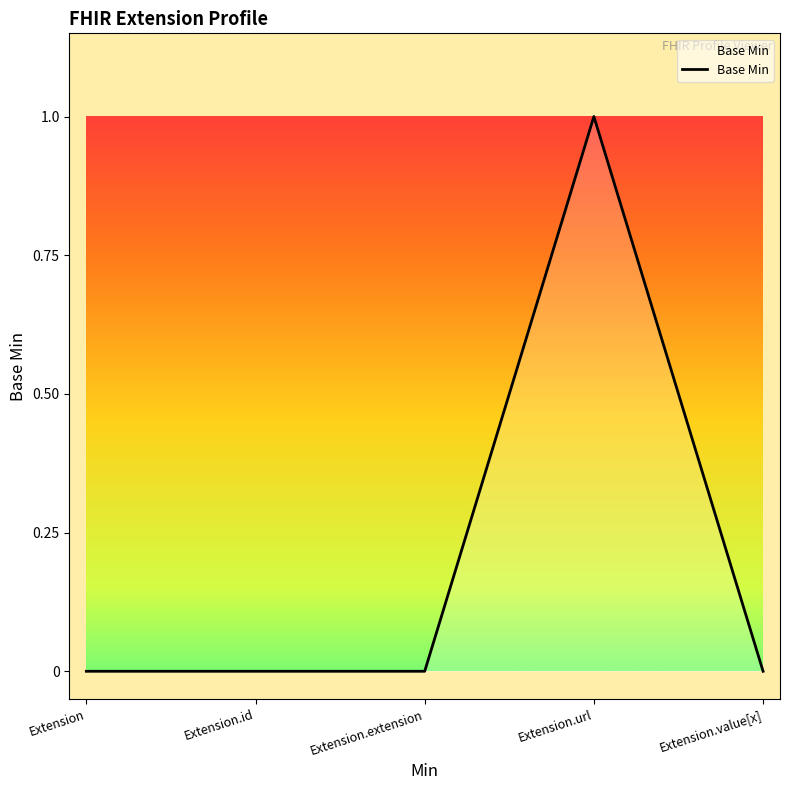

The value at Extension.value[x] is 0. True or false?

True